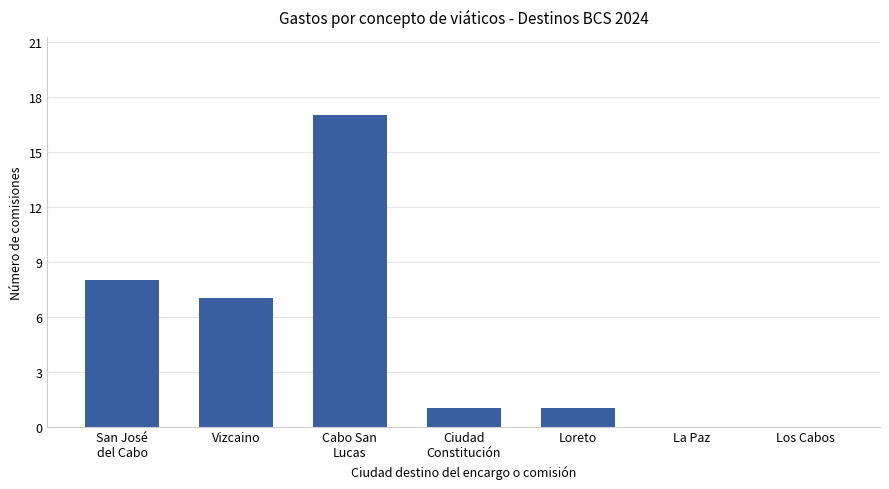

At which category does the chart reach its peak across all series?

Cabo San
Lucas